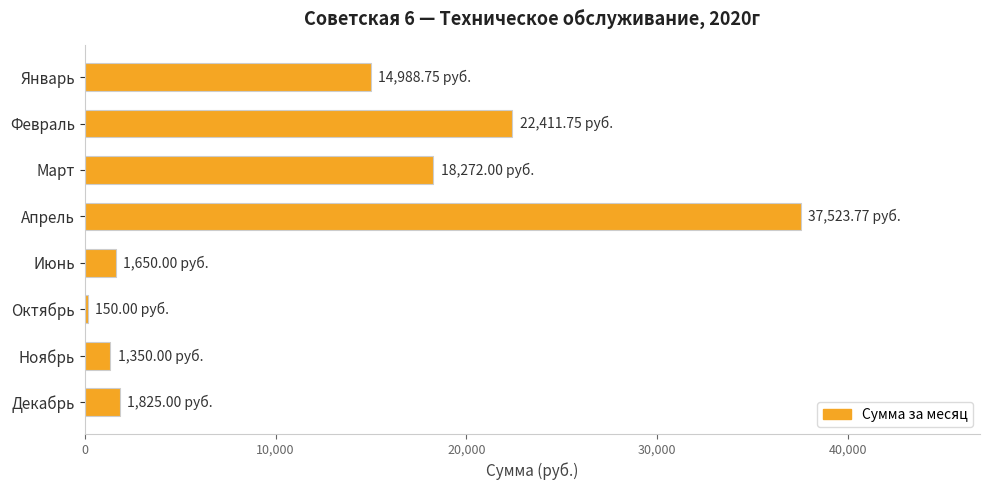

Which category has the lowest value across all series?

Октябрь